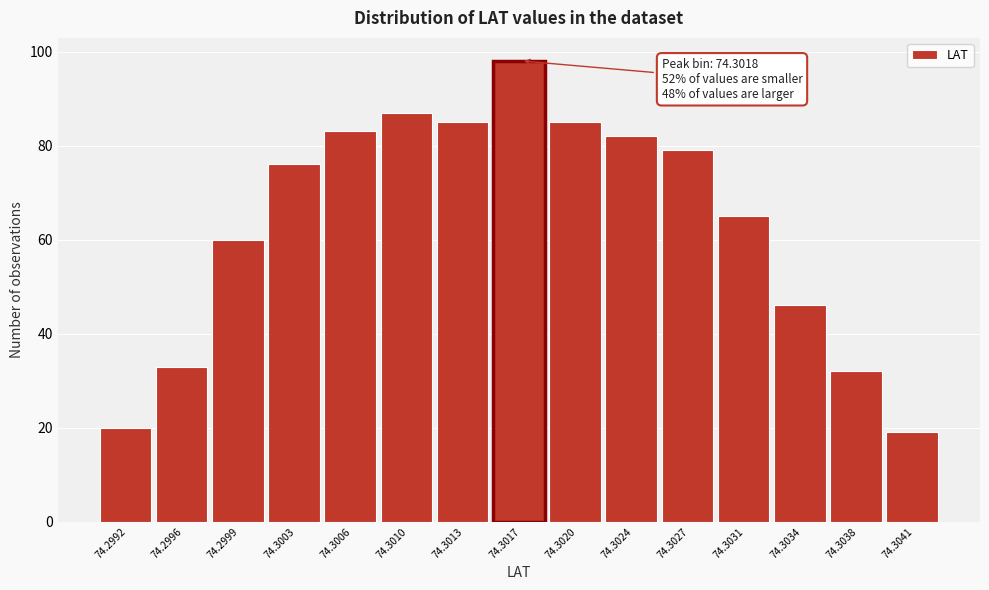

Reading left to right, extract all data points from this chart.

20	33	60	76	83	87	85	98	85	82	79	65	46	32	19